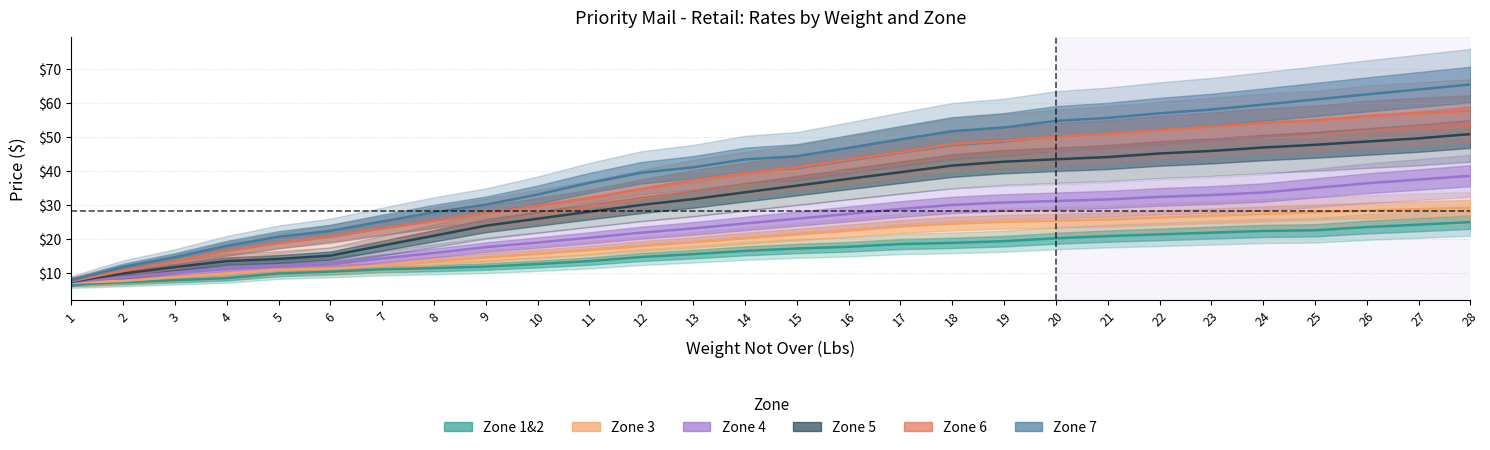

Is it true that Zone 4 equals 8.3 at 23?

False